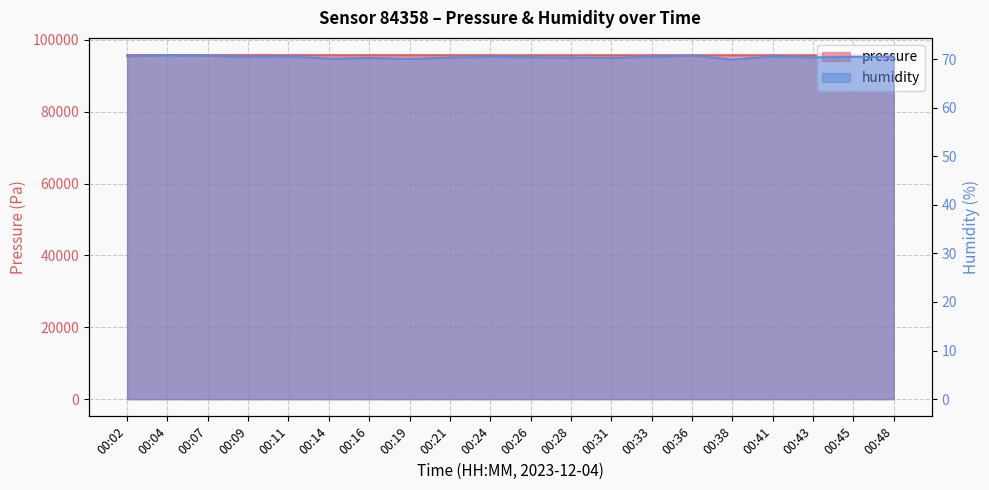

What is the greatest value displayed?

95797.7